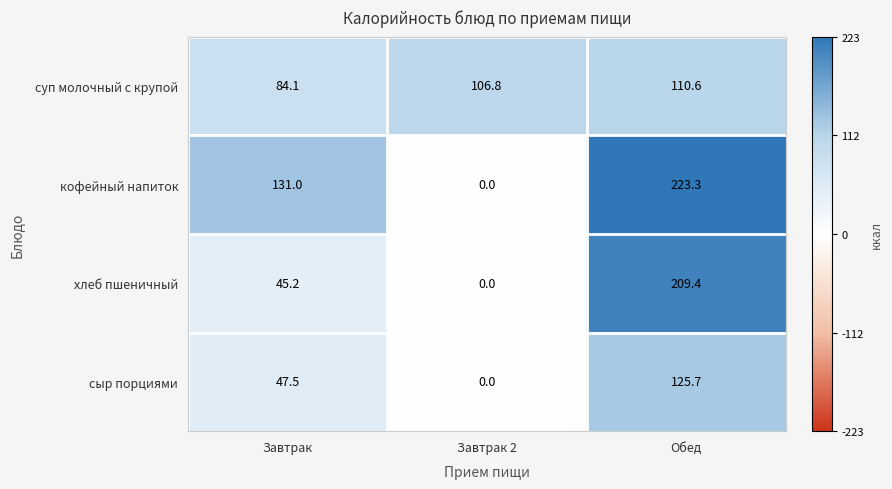

Reading left to right, extract all data points from this chart.

суп молочный с крупой: 84.1	106.8	110.6
кофейный напиток: 131.0	0.0	223.3
хлеб пшеничный: 45.2	0.0	209.4
сыр порциями: 47.5	0.0	125.7